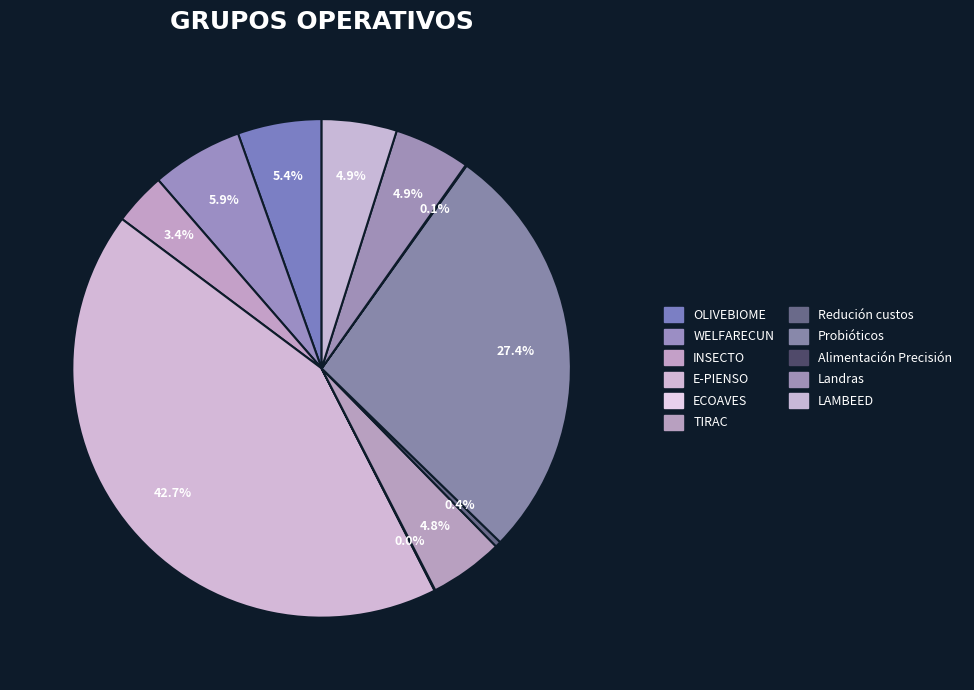

What is the ratio of the value at INSECTO to the value at LAMBEED?

0.7